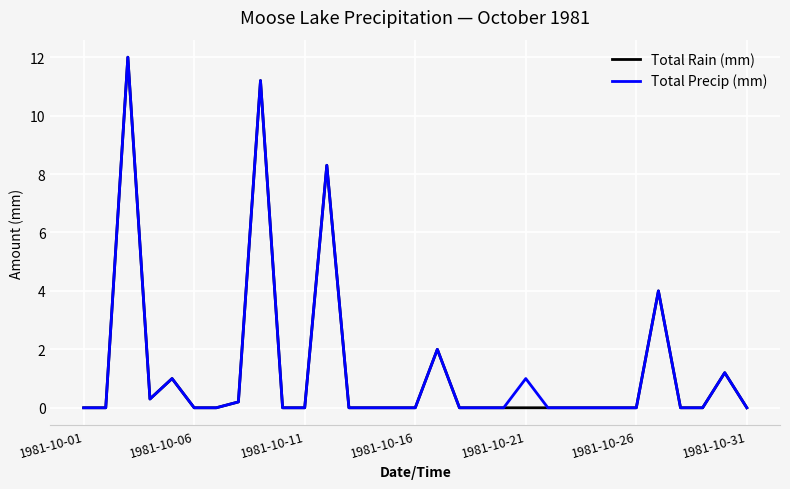

What is the greatest value displayed?

12.0